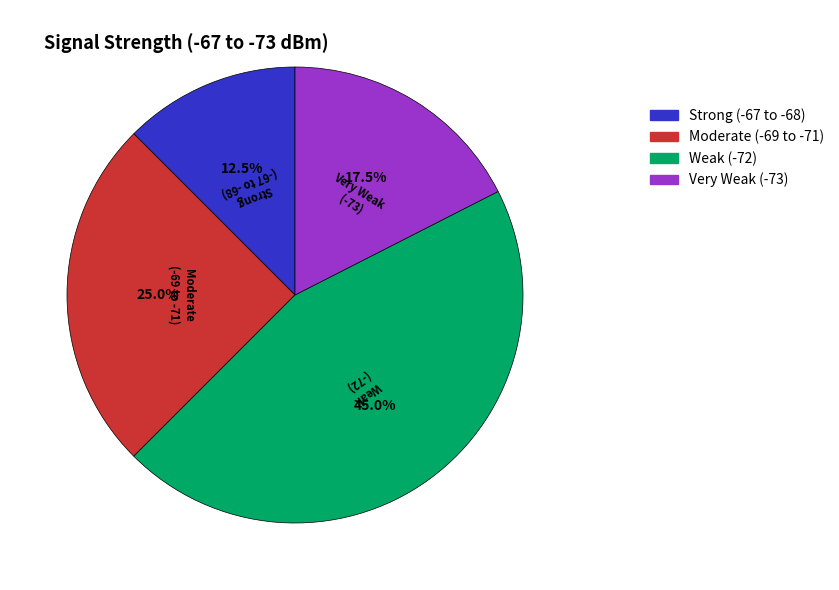

What percentage is NOT represented by Weak (-72)?

55.0%